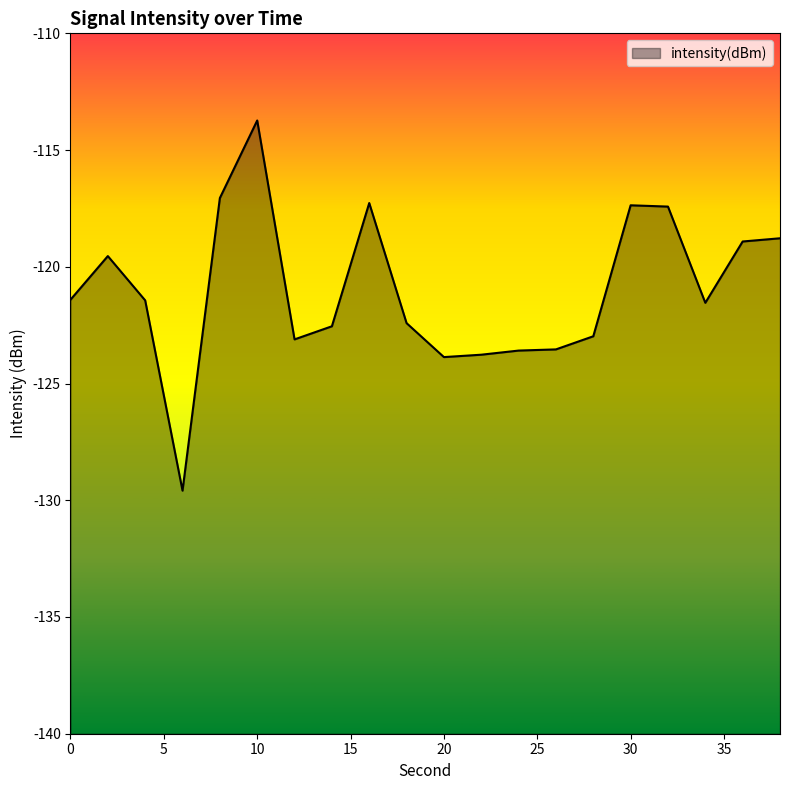

Reading left to right, extract all data points from this chart.

0=-121.4	2=-119.5	4=-121.4	6=-129.6	8=-117.1	10=-113.7	12=-123.1	14=-122.5	16=-117.3	18=-122.4	20=-123.9	22=-123.8	24=-123.6	26=-123.5	28=-123.0	30=-117.4	32=-117.4	34=-121.5	36=-118.9	38=-118.8